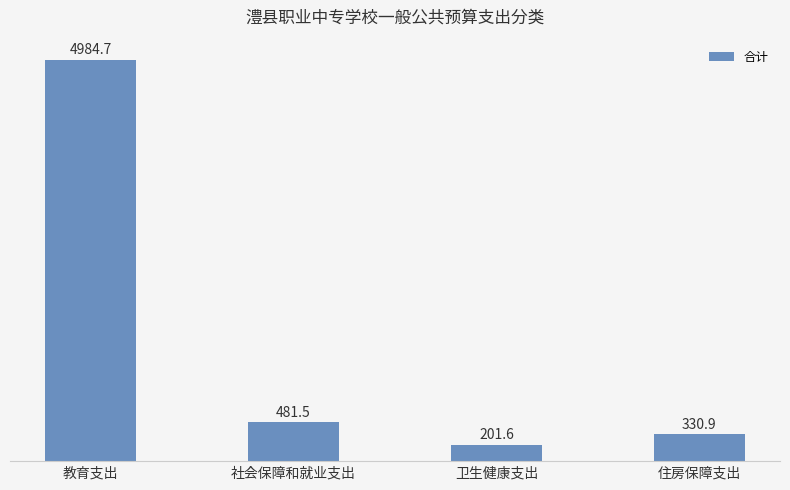

Rank the categories by value from highest to lowest.

教育支出, 社会保障和就业支出, 住房保障支出, 卫生健康支出